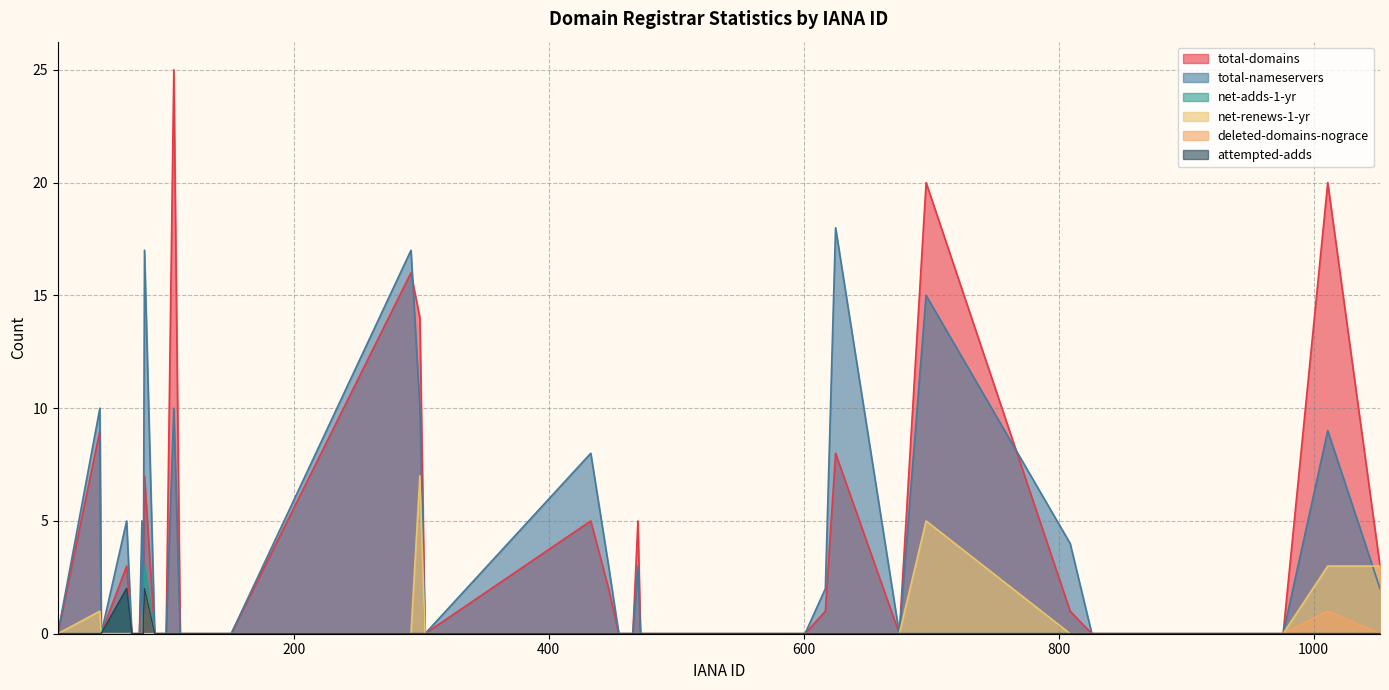

Reading left to right, extract all data points from this chart.

total-domains: 0	9	0	3	0	0	3	0	7	0	0	25	0	0	0	0	16	14	0	5	2	0	0	0	0	0	5	0	0	1	8	0	20	1	0	0	0	0	20	3
total-nameservers: 0	10	0	5	0	0	5	0	17	0	0	10	0	0	0	0	17	10	0	8	3	0	0	0	0	0	3	0	0	2	18	0	15	4	0	0	0	0	9	2
net-adds-1-yr: 0	0	0	2	0	0	0	0	3	0	0	0	0	0	0	0	0	0	0	0	0	0	0	0	0	0	0	0	0	0	0	0	0	0	0	0	0	0	0	0
net-renews-1-yr: 0	1	0	0	0	0	0	0	0	0	0	0	0	0	0	0	0	7	0	0	0	0	0	0	0	0	0	0	0	0	0	0	5	0	0	0	0	0	3	3
deleted-domains-nograce: 0	0	0	0	0	0	0	0	2	0	0	0	0	0	0	0	0	0	0	0	0	0	0	0	0	0	0	0	0	0	0	0	0	0	0	0	0	0	1	0
attempted-adds: 0	0	0	2	0	0	0	0	2	0	0	0	0	0	0	0	0	0	0	0	0	0	0	0	0	0	0	0	0	0	0	0	0	0	0	0	0	0	0	0